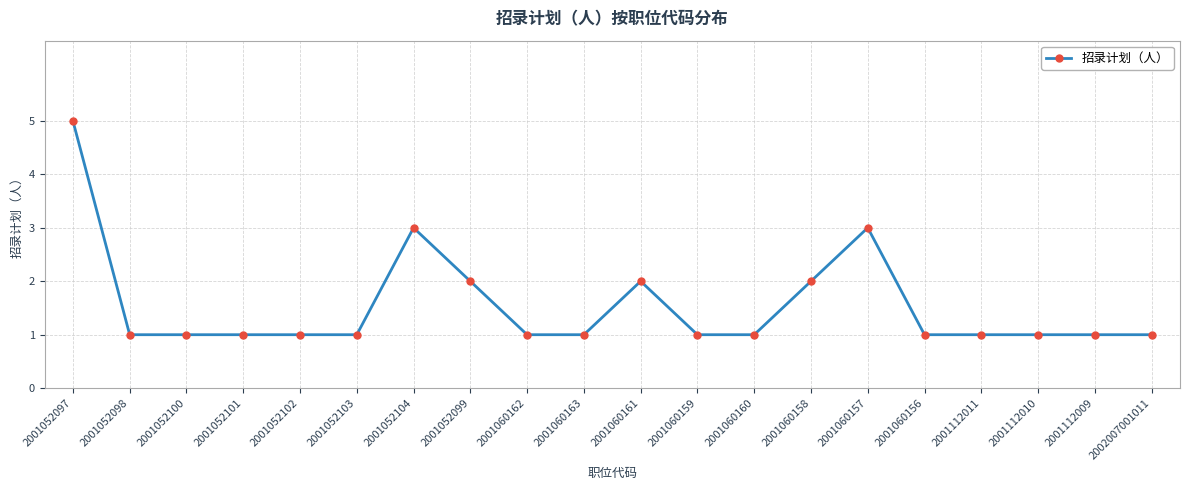

What is the label of the 16th point from the left?

2001060156